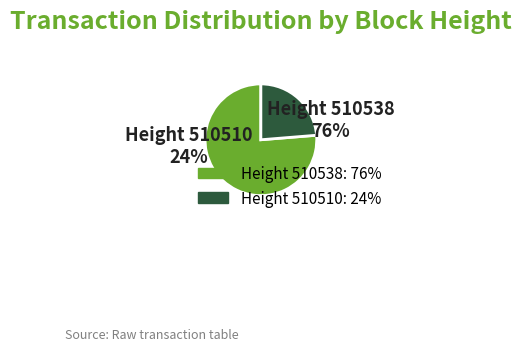

Does 510538 account for over 50% of the chart?

Yes